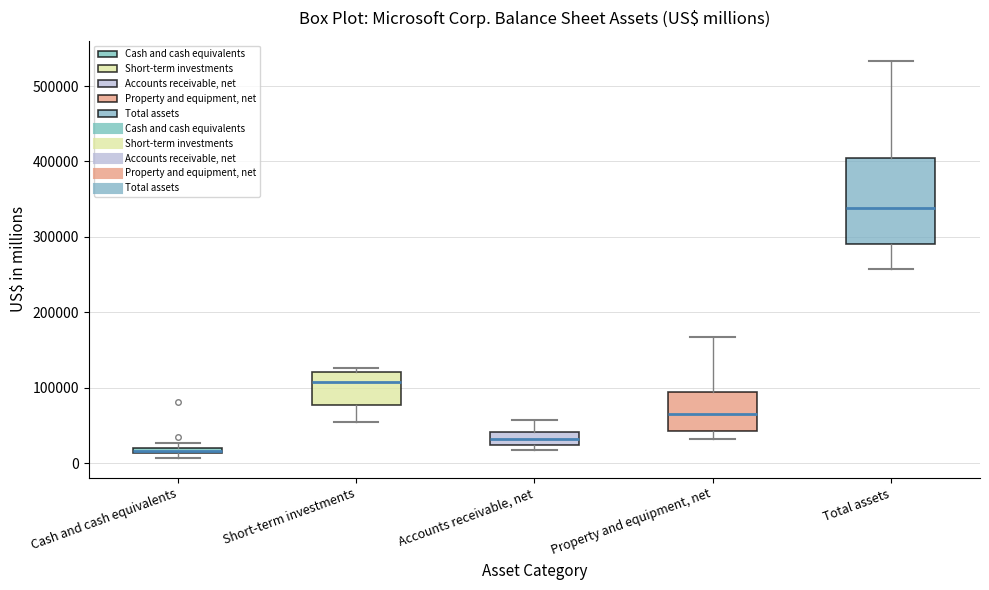

Where is the upper edge of the box for Cash and cash equivalents on the y-axis? The values are not printed on the chart, so give them approximately, as read against the axis.

20000